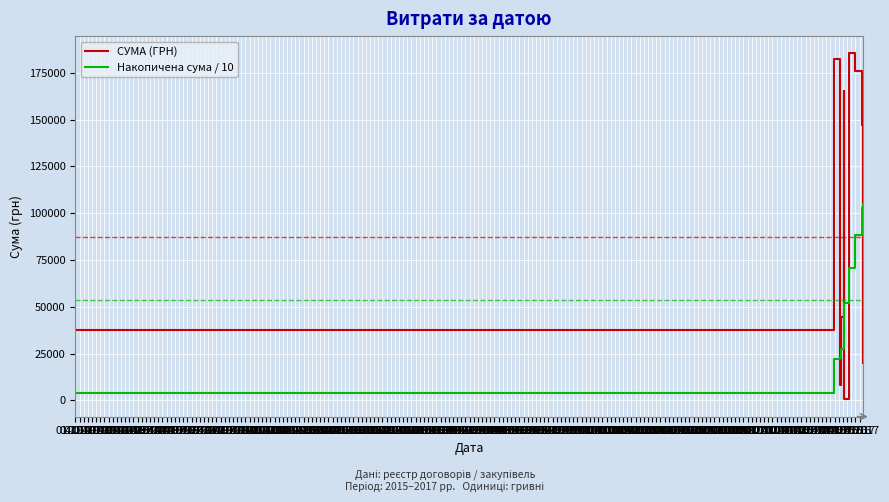

What is the average value of the СУМА (ГРН) series?

87419.4